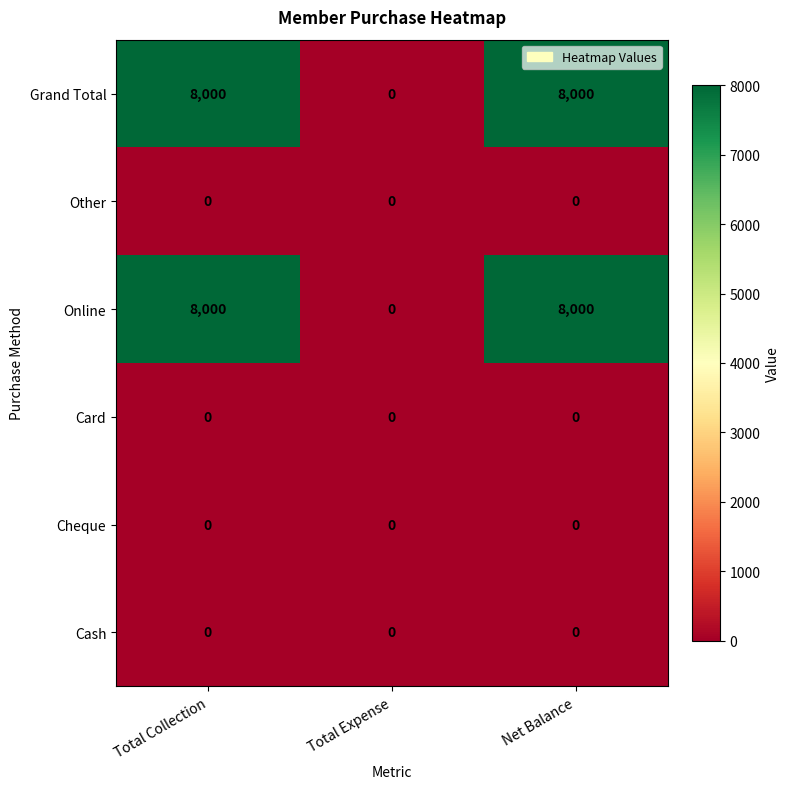

Is the value of Cheque at Total Expense greater than the value of Grand Total at Net Balance?

No